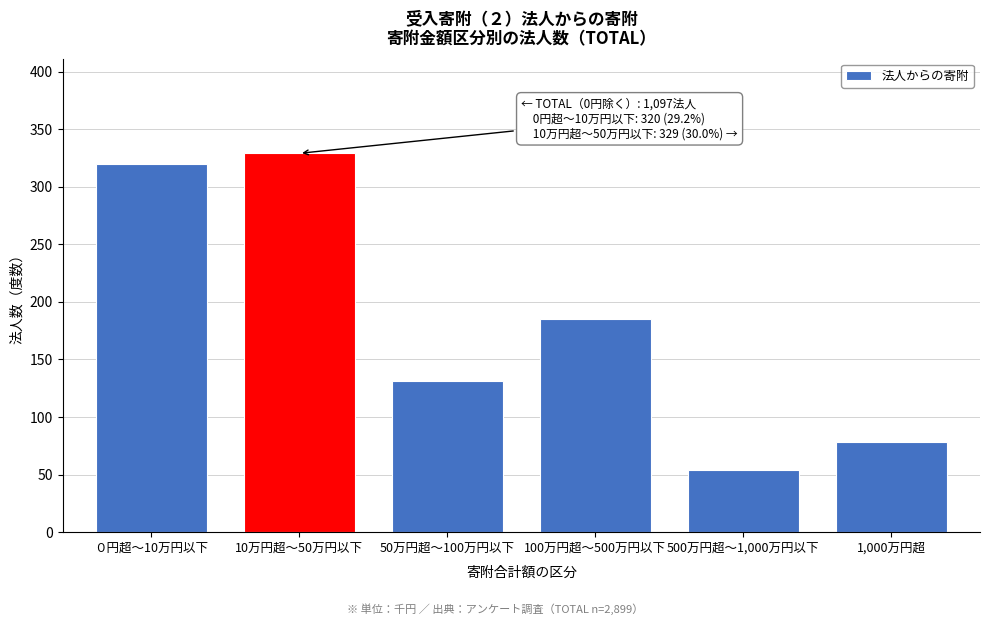

Reading left to right, what are all the values shown in this chart?

０円超～10万円以下=320	10万円超～50万円以下=329	50万円超～100万円以下=131	100万円超～500万円以下=185	500万円超～1,000万円以下=54	1,000万円超=78